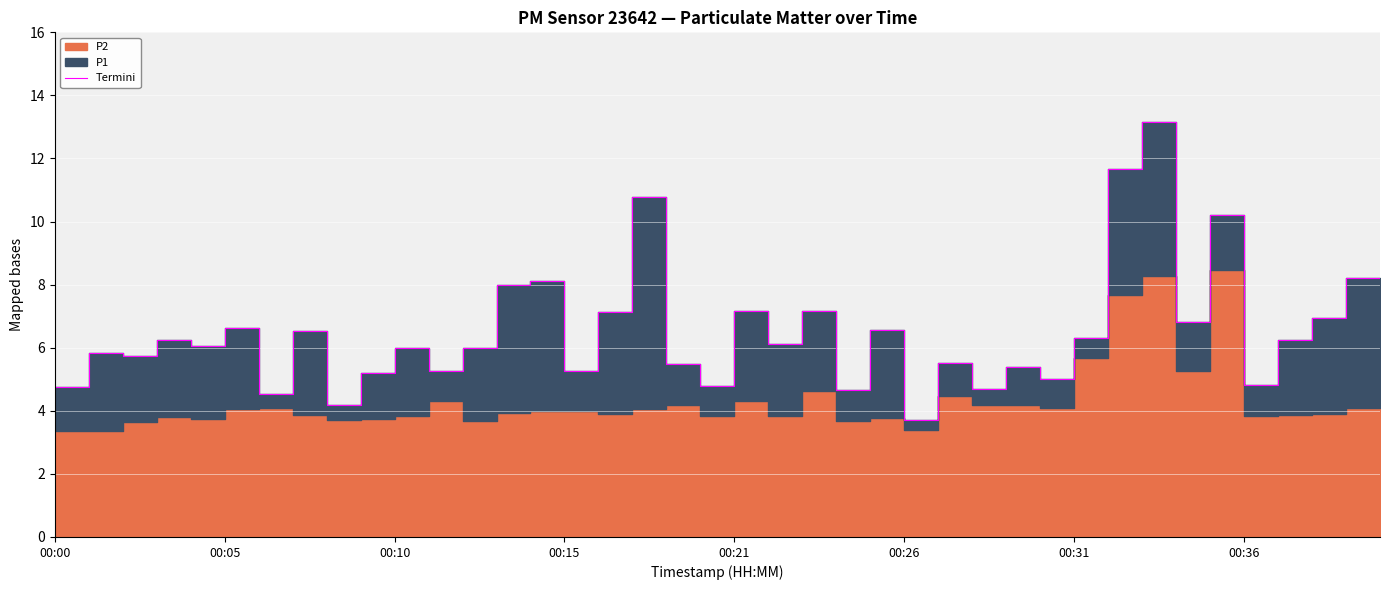

How many points are lower than both their immediate neighbors (excluding endpoints)?

14